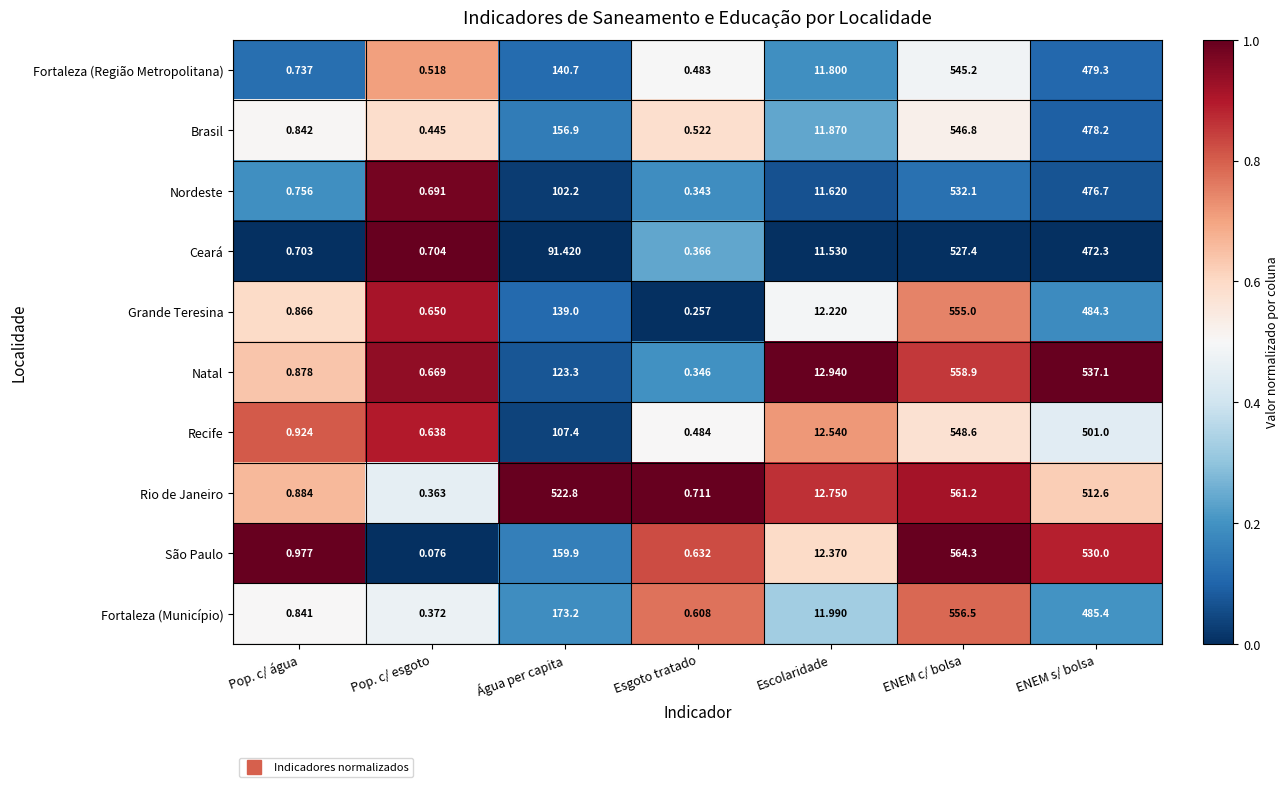

At which category does the chart reach its minimum across all series?

Pop. c/ esgoto